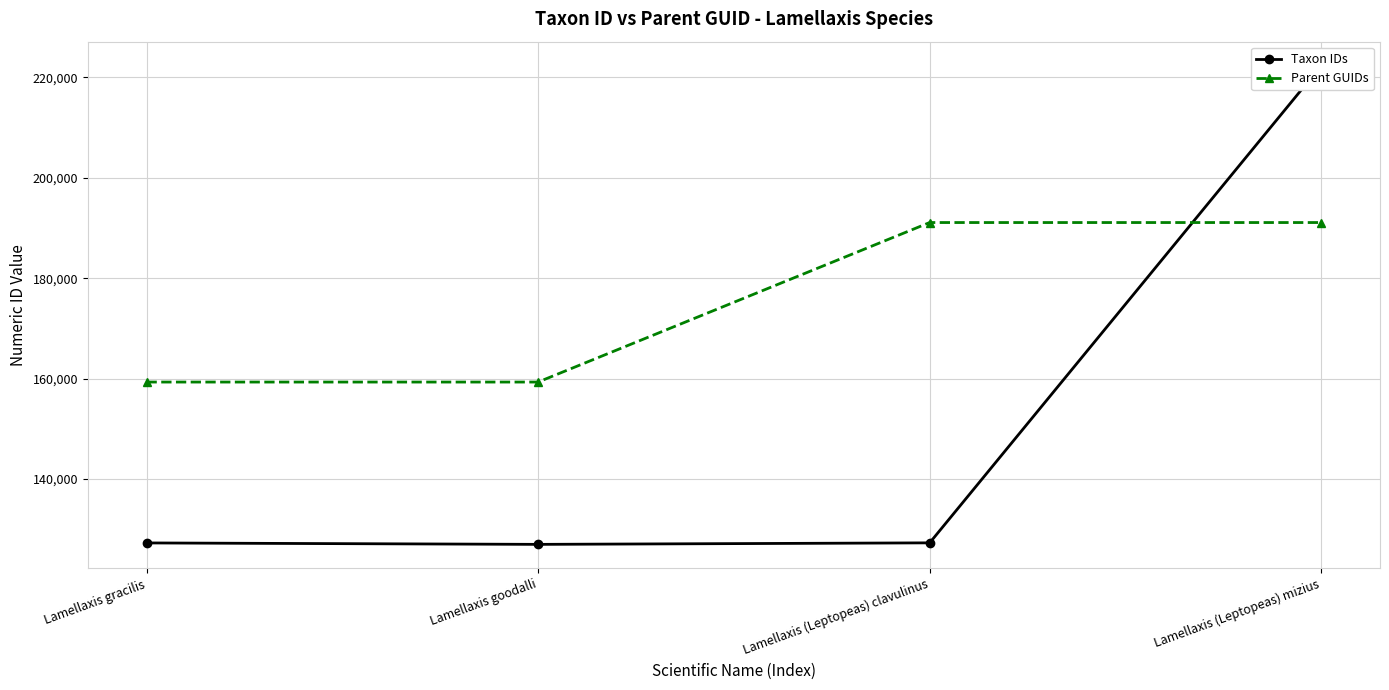

What are all the series names shown in the legend?

Taxon IDs, Parent GUIDs